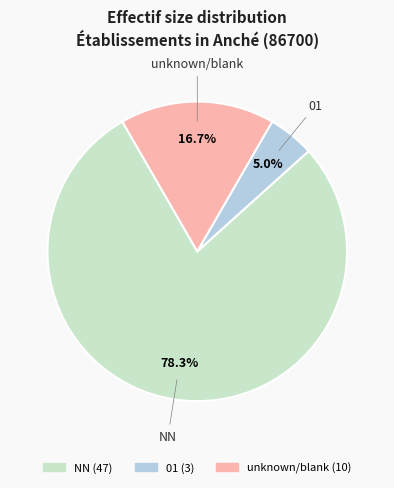

Is there a majority slice in this chart?

Yes